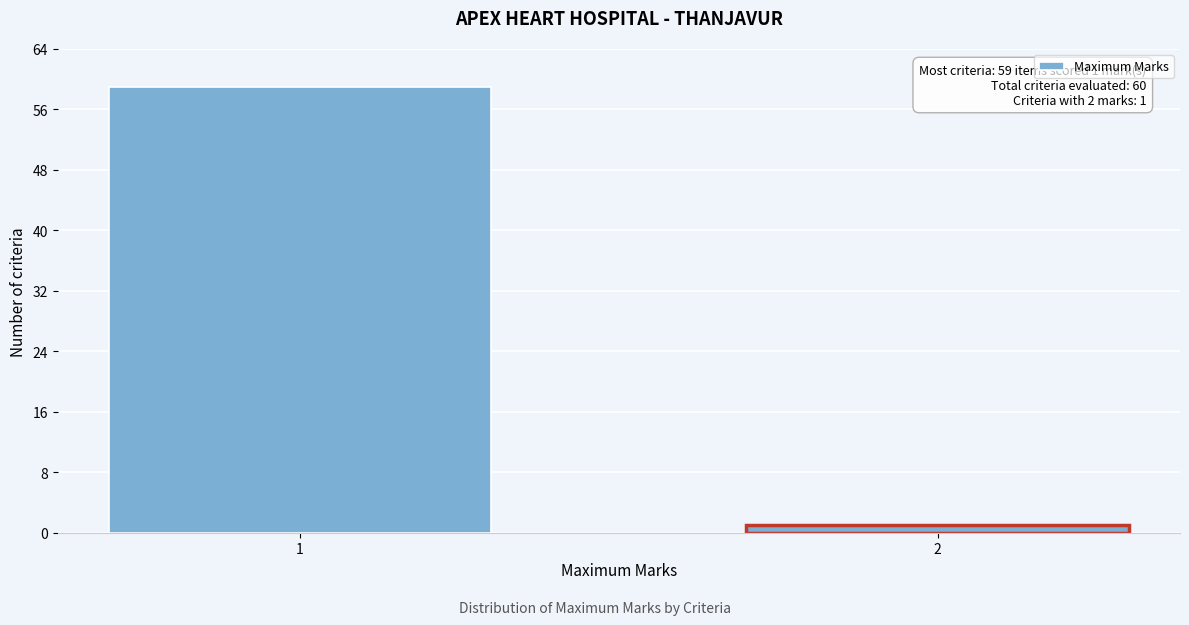

Reading right to left, extract all data points from this chart.

2=1	1=59